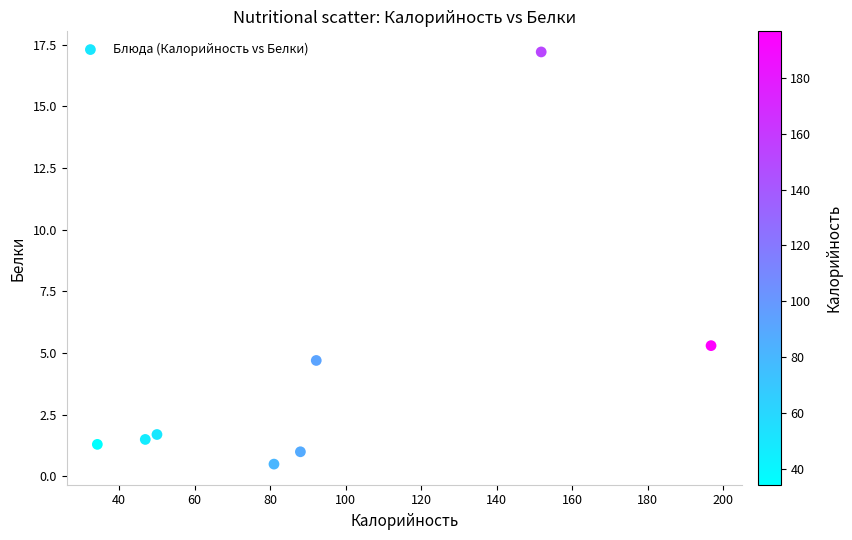

What is the average X value?

92.6